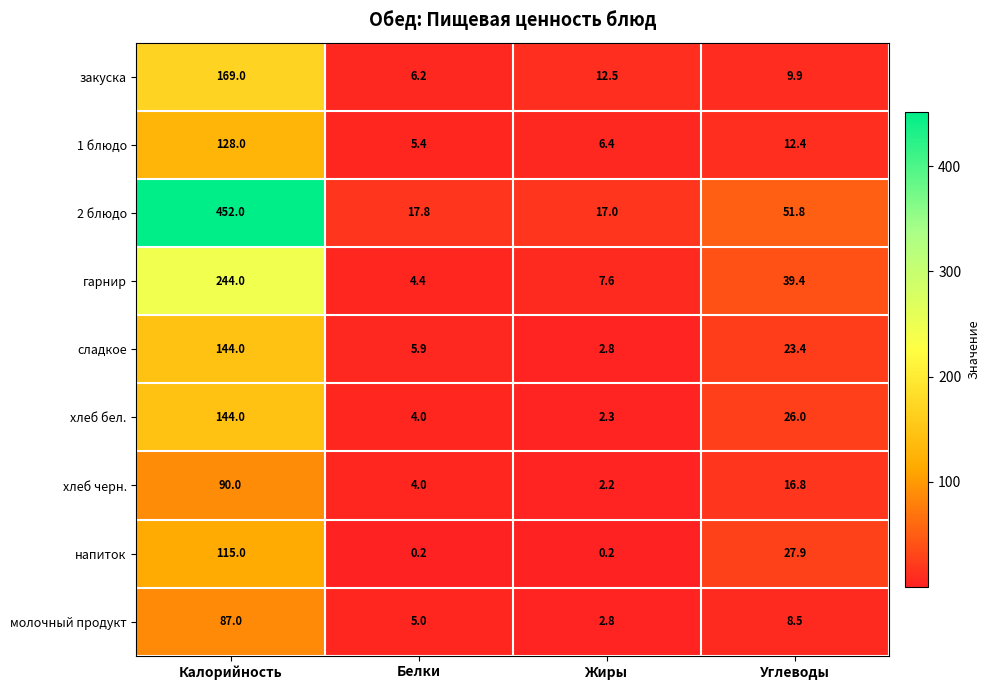

Which series has the largest range (max minus min)?

2 блюдо